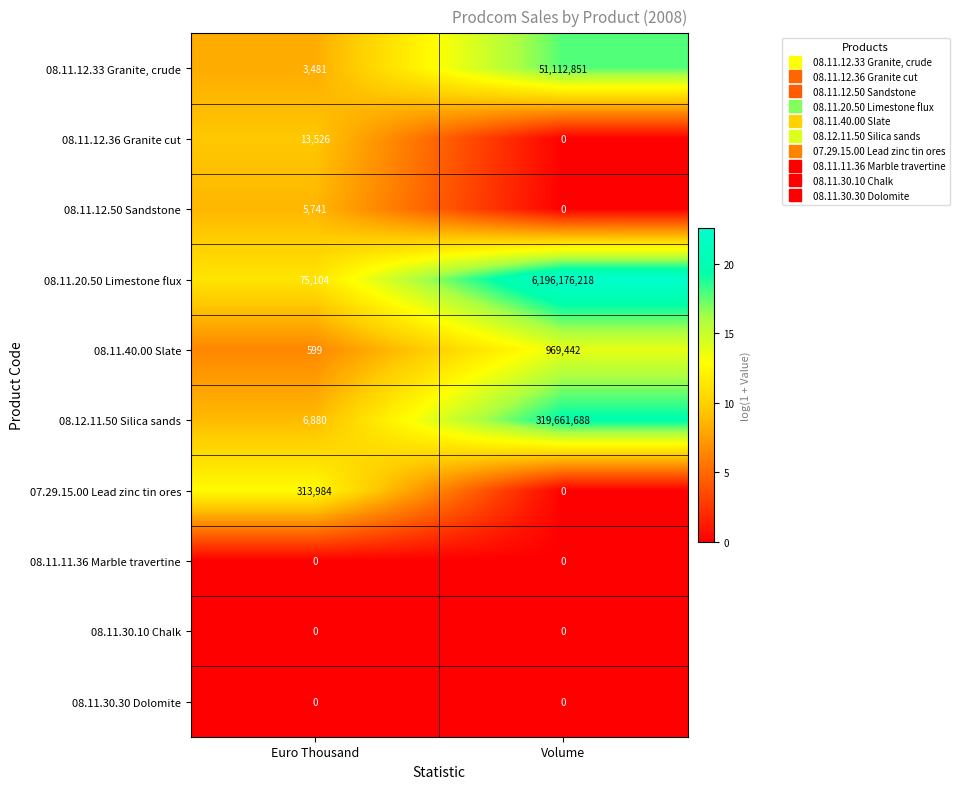

Which category has the highest value in the 08.11.12.36 Granite cut series?

Euro Thousand